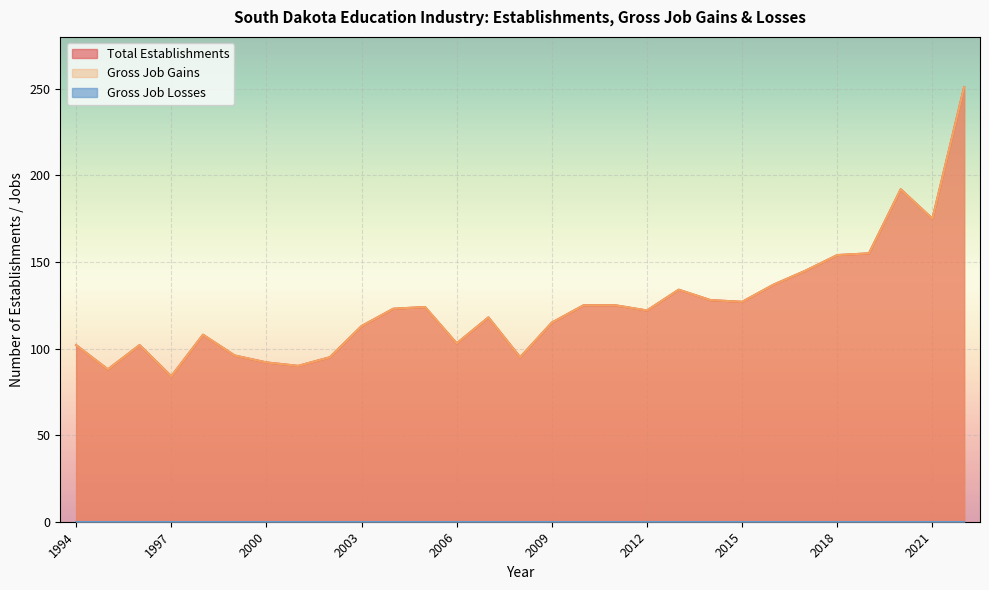

What is the maximum value shown in the chart?

251